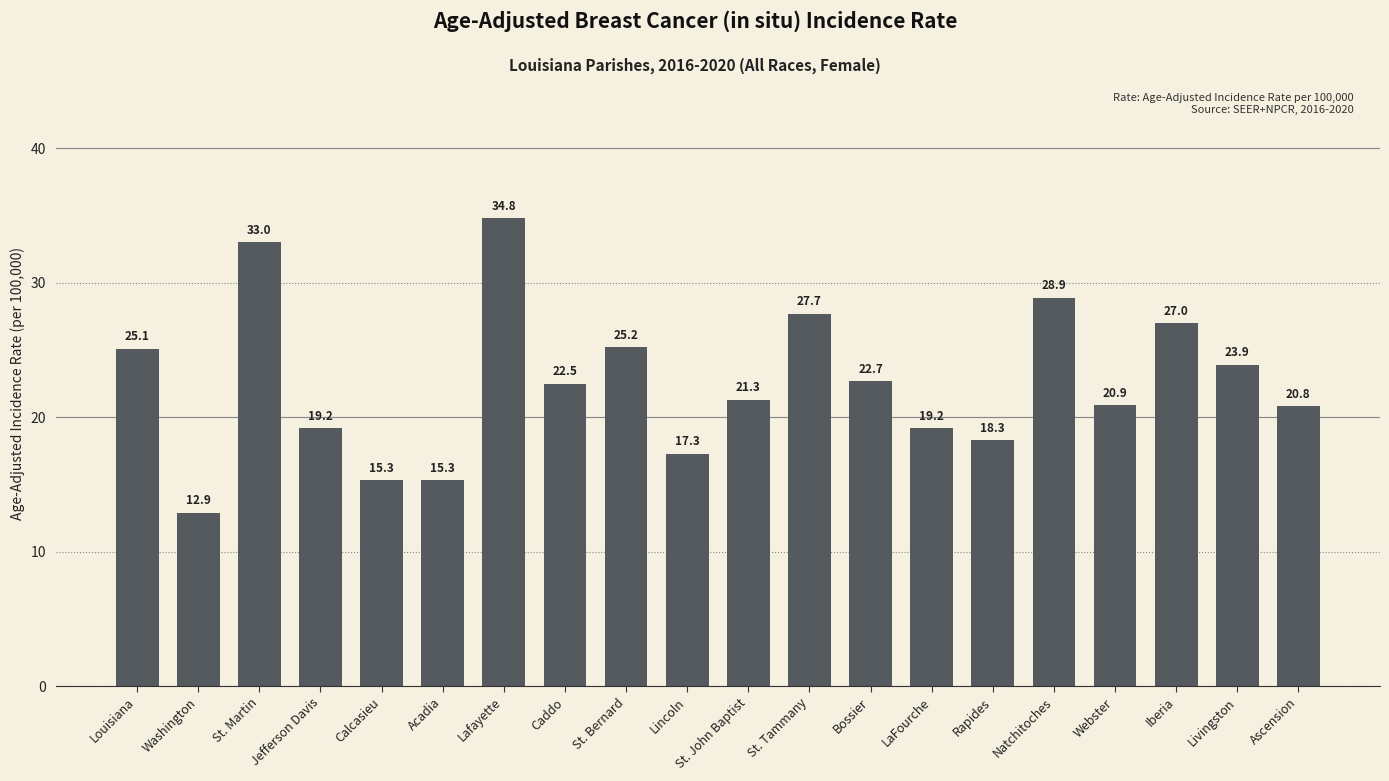

What is the label of the 9th bar from the left?

St. Bernard